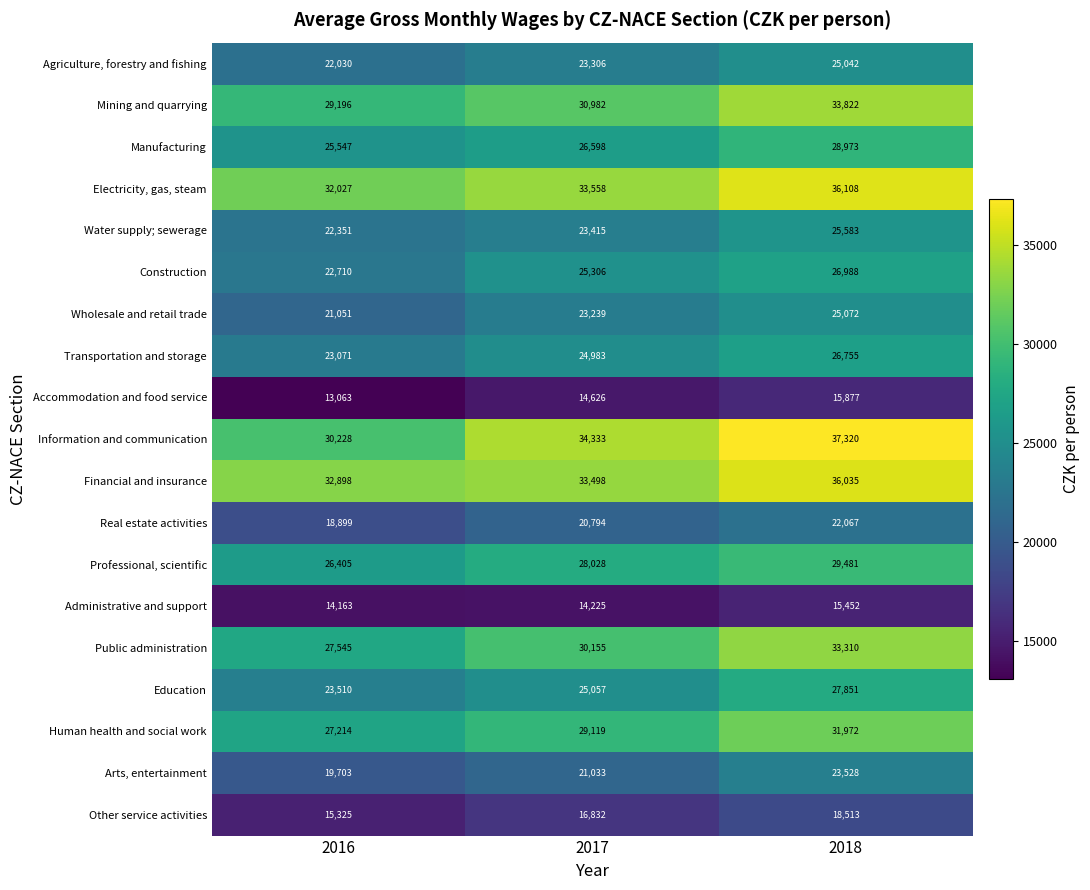

What is the sum of all Water supply; sewerage values?

71349